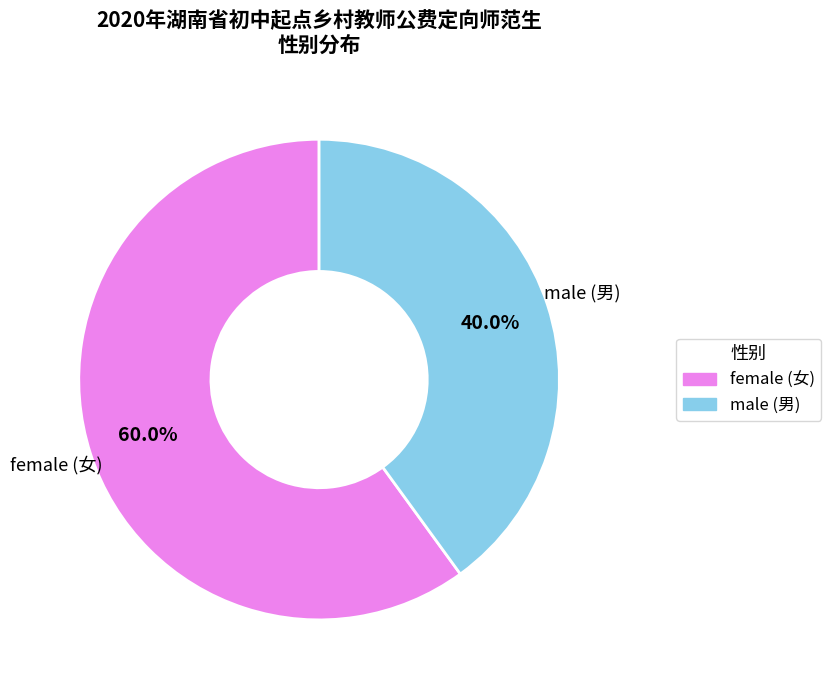

Is there a majority slice in this chart?

Yes